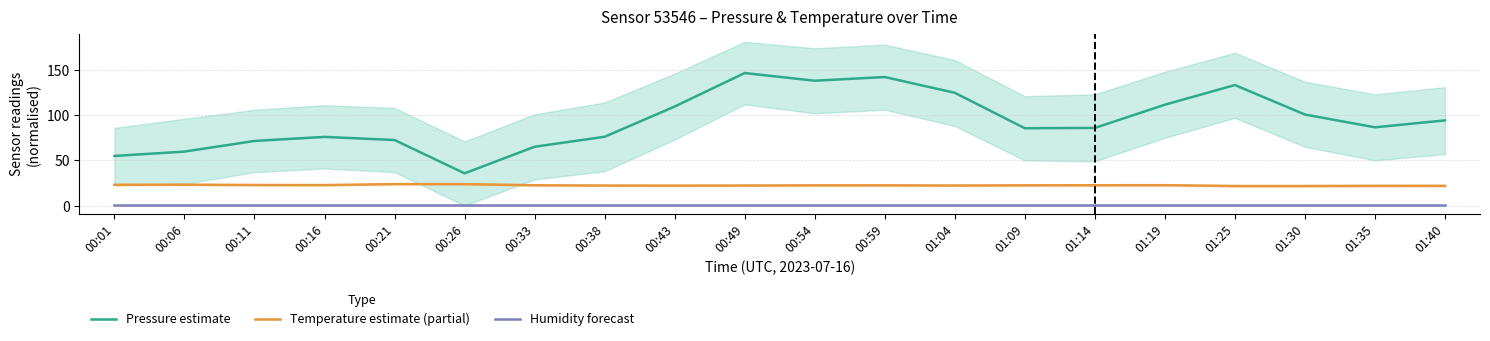

What is the difference between the highest and lowest values at 00:54?

137.1